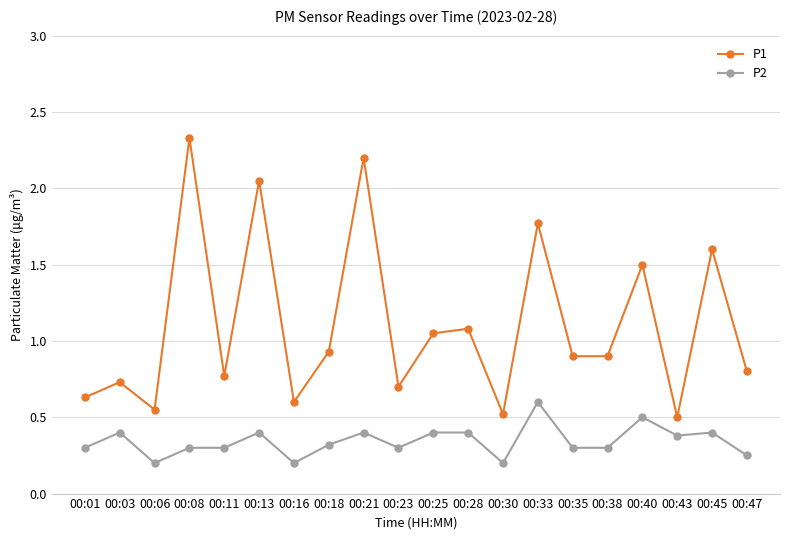

What value does the P1 series have at 00:40?

1.5